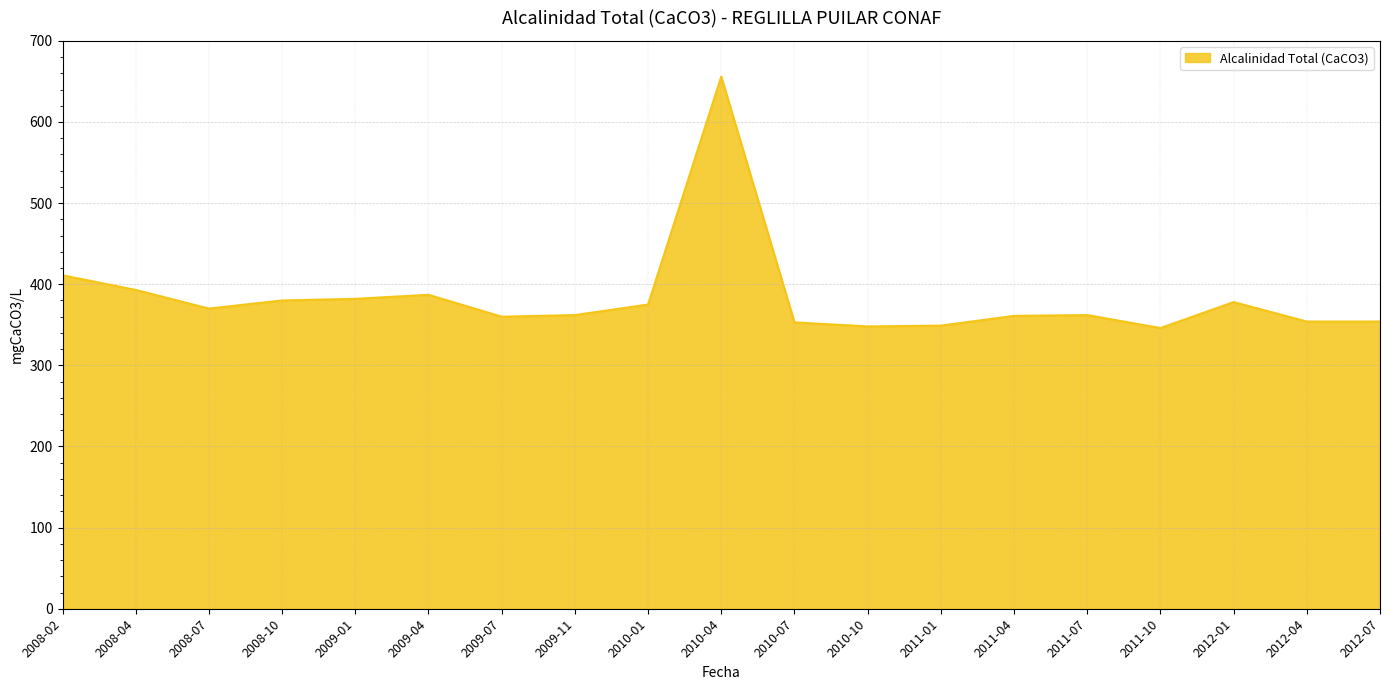

What is the change in value from 2011-04 to 2012-01?

+17